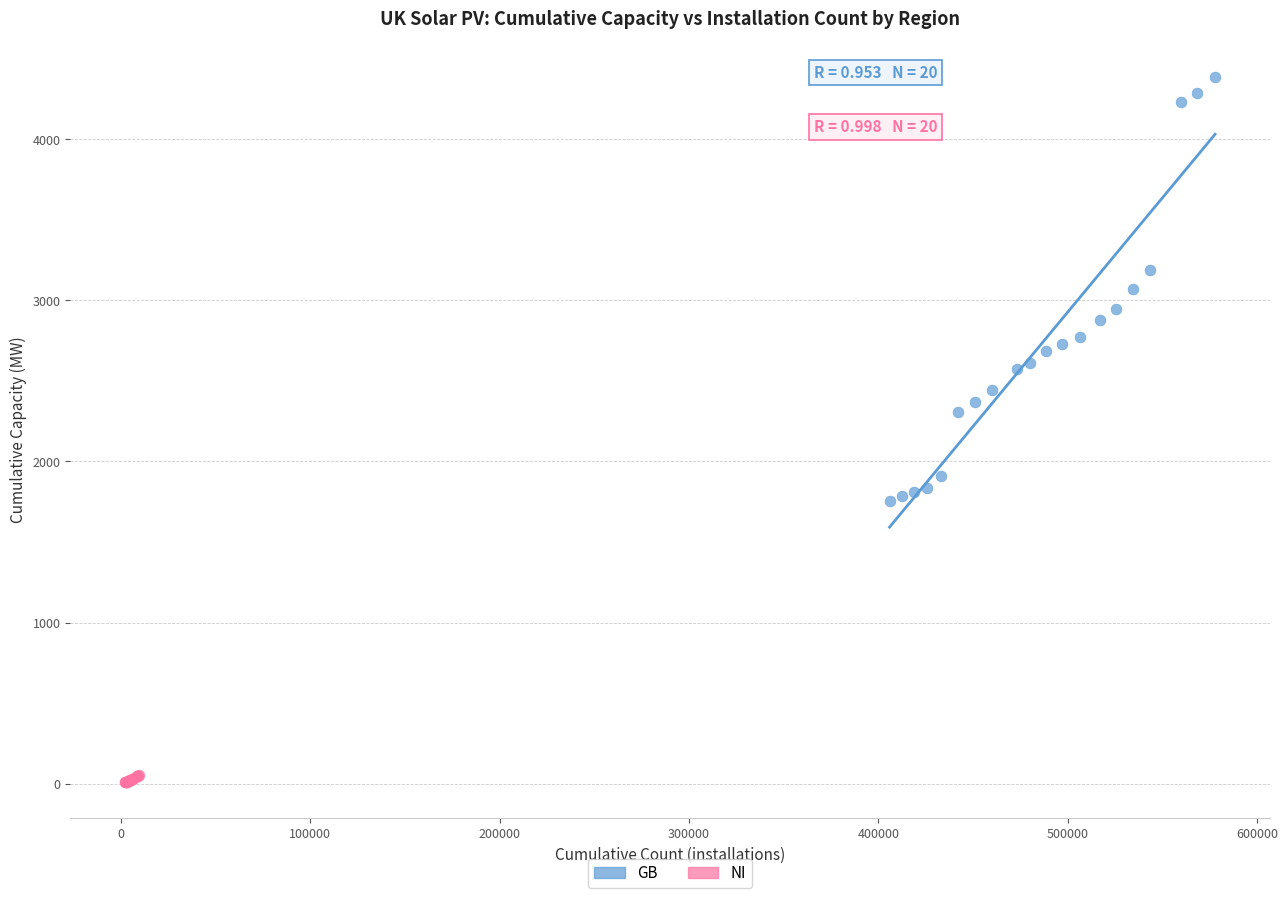

Which series has the widest spread of Y values?

GB